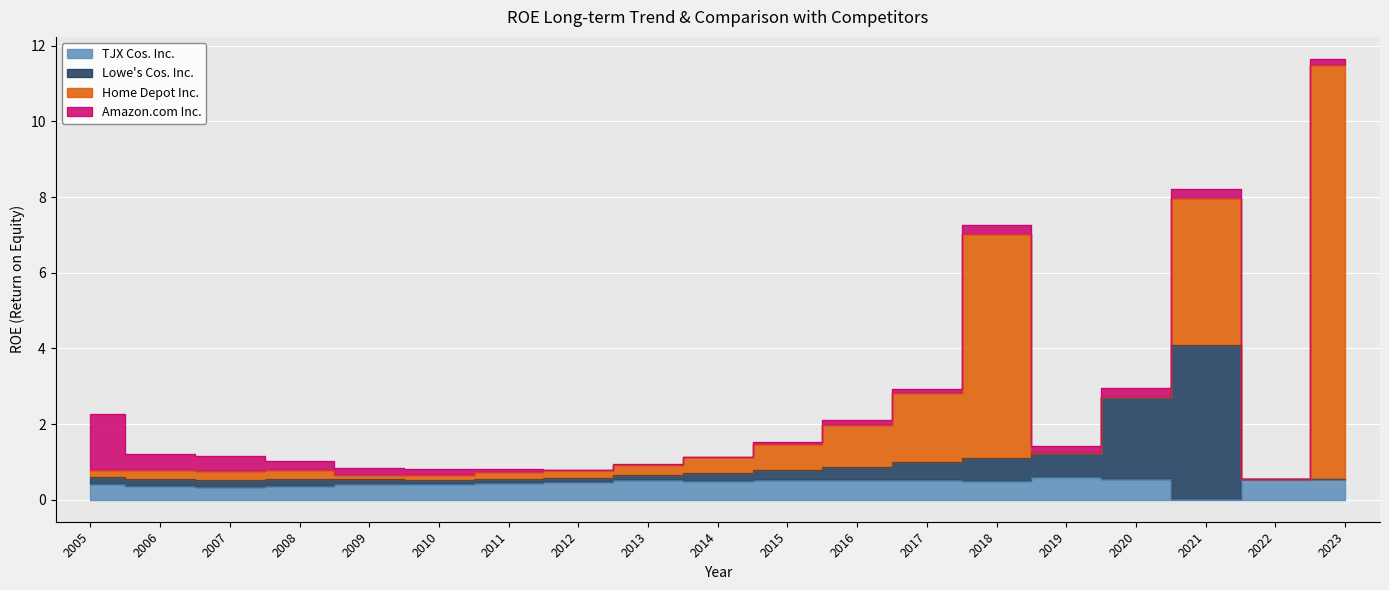

True or false: Lowe's Cos. Inc. and TJX Cos. Inc. intersect in this chart.

False